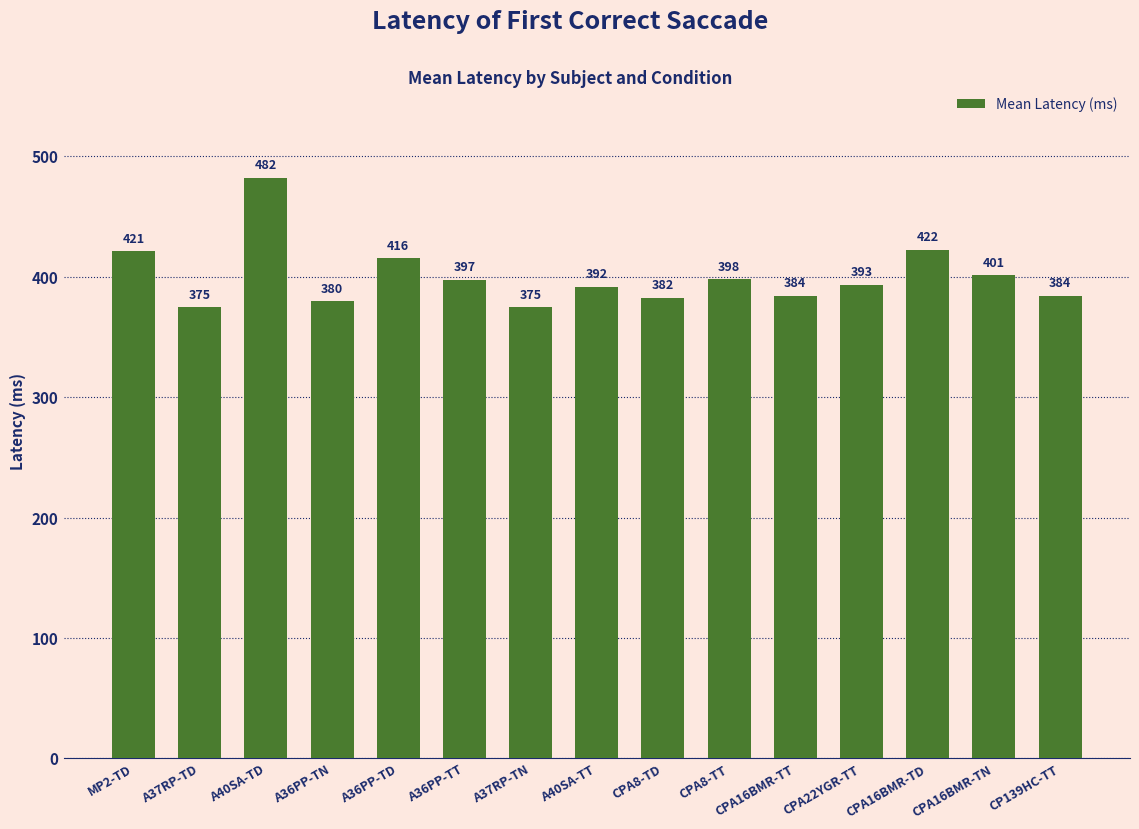

Where is the data nearest to the value 428?

CPA16BMR-TD